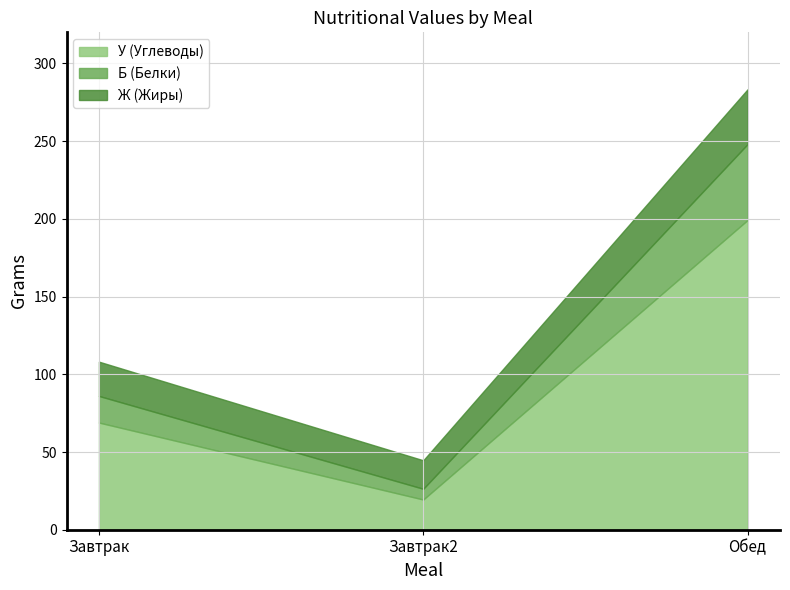

The value of Ж (Жиры) at Обед is 35.3. True or false?

True